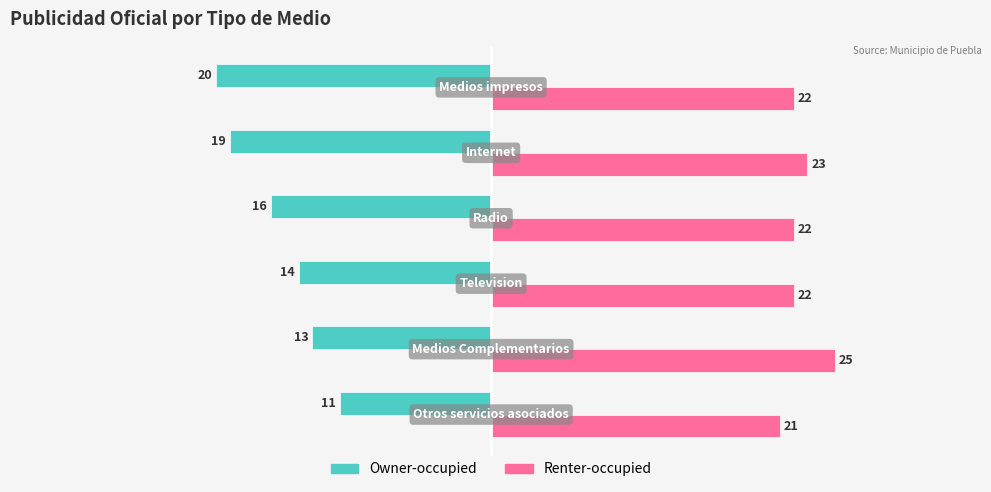

Rank the series by their average value, from highest to lowest.

Renter-occupied, Owner-occupied